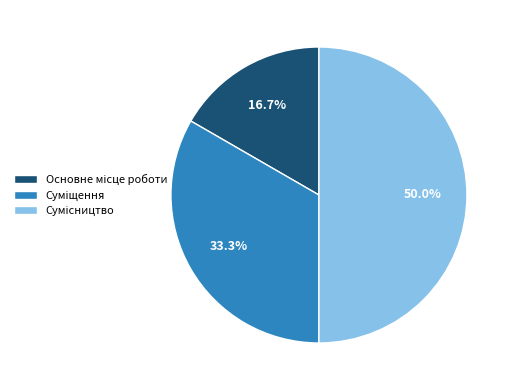

How many segments does this pie chart have?

3